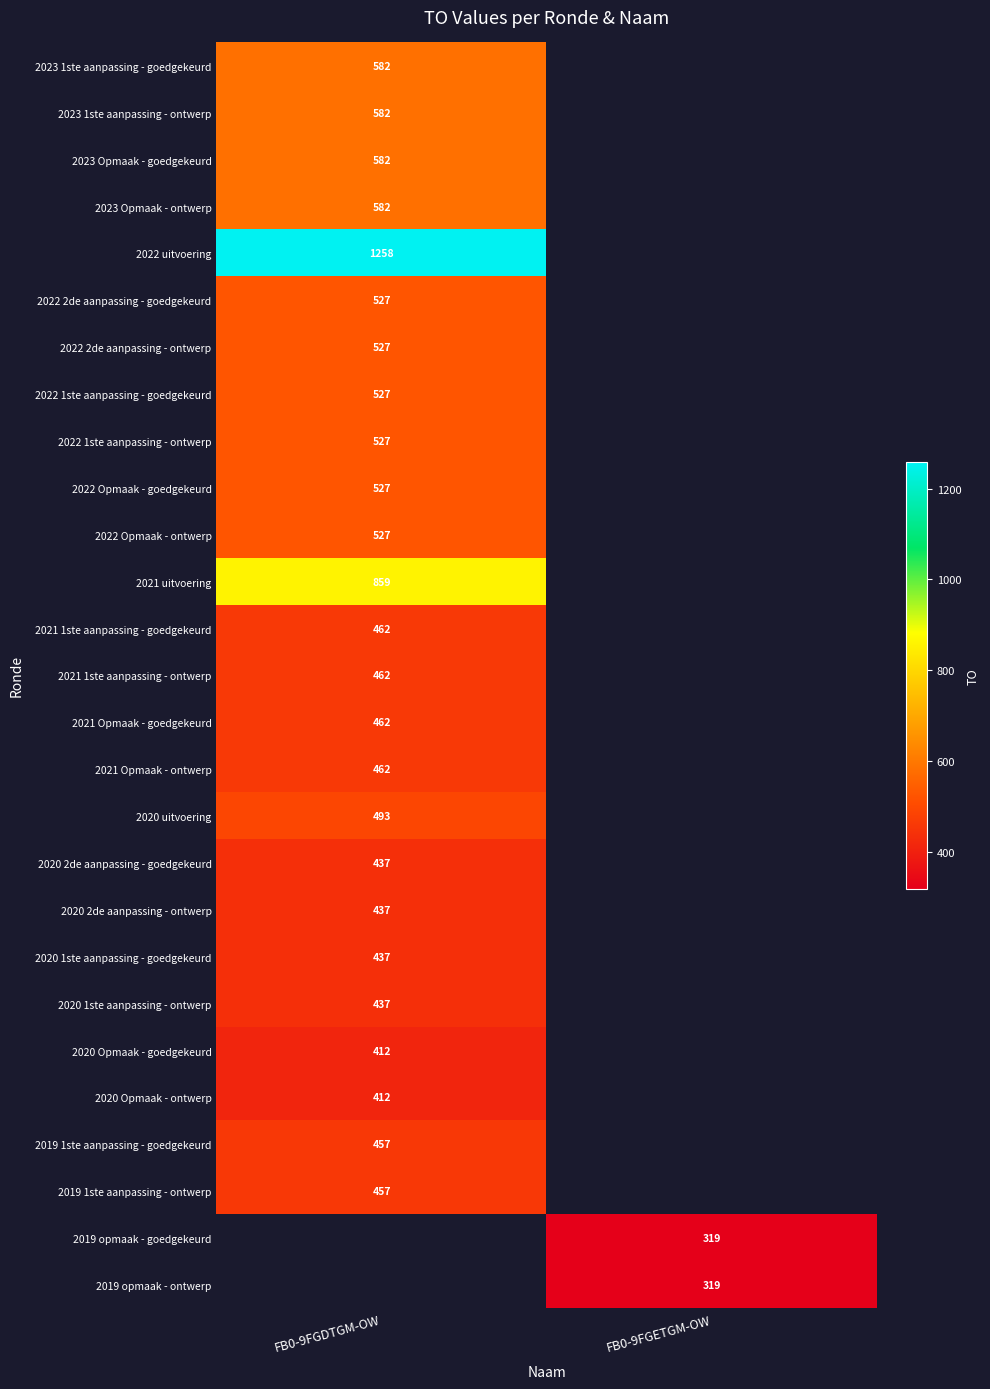

Which category has the lowest value across all series?

FB0-9FGETGM-OW